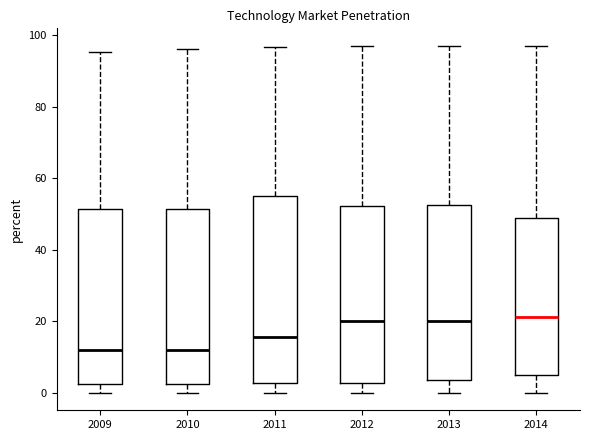

Reading left to right, read every box against the y-axis: the position of its median line, the range the box covers, and the ends of its whiskers. The values are not printed on the chart, so give them approximately, as read against the axis.

2009: median 12, box 2 to 52, whiskers 0 to 96
2010: median 12, box 2 to 52, whiskers 0 to 96
2011: median 16, box 2 to 56, whiskers 0 to 96
2012: median 20, box 2 to 52, whiskers 0 to 98
2013: median 20, box 4 to 52, whiskers 0 to 98
2014: median 22, box 6 to 48, whiskers 0 to 98